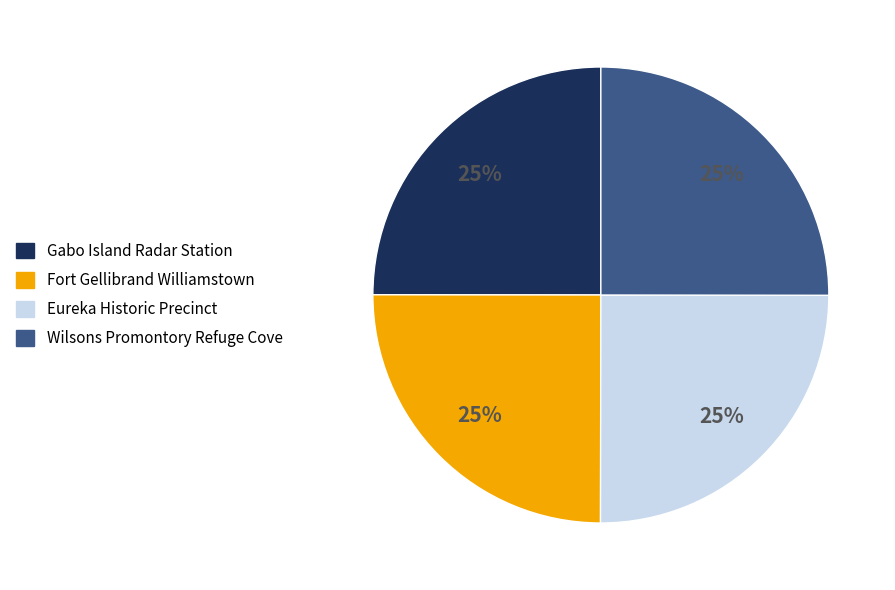

True or false: Wilsons Promontory Refuge Cove accounts for 33% of the total.

False